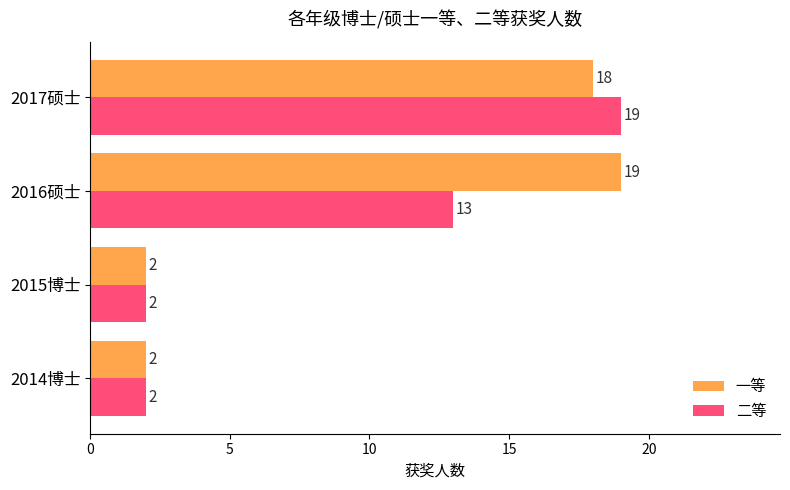

List the series in order of their overall mean, highest first.

一等, 二等